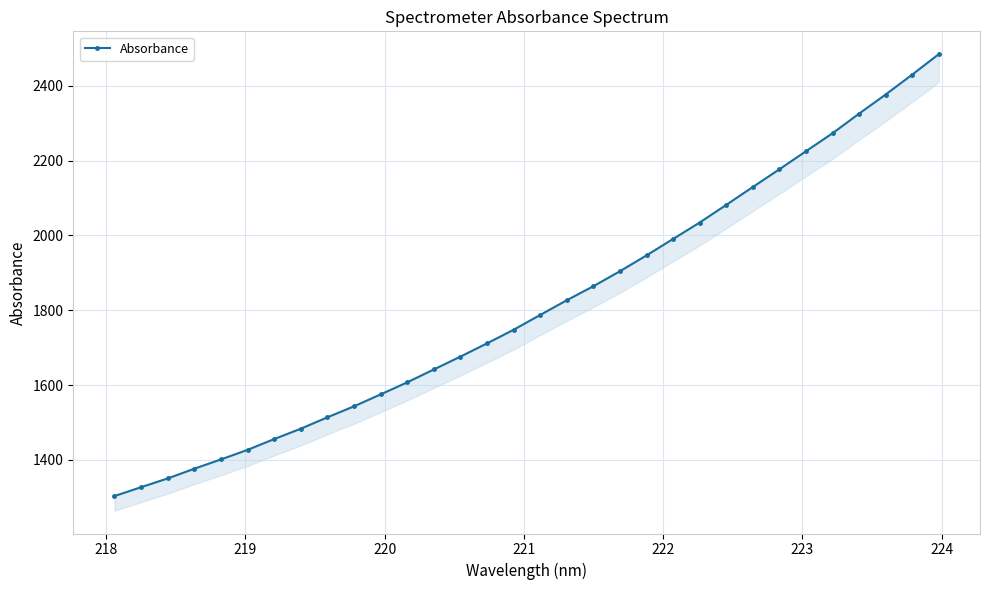

What is the average value?

1812.5